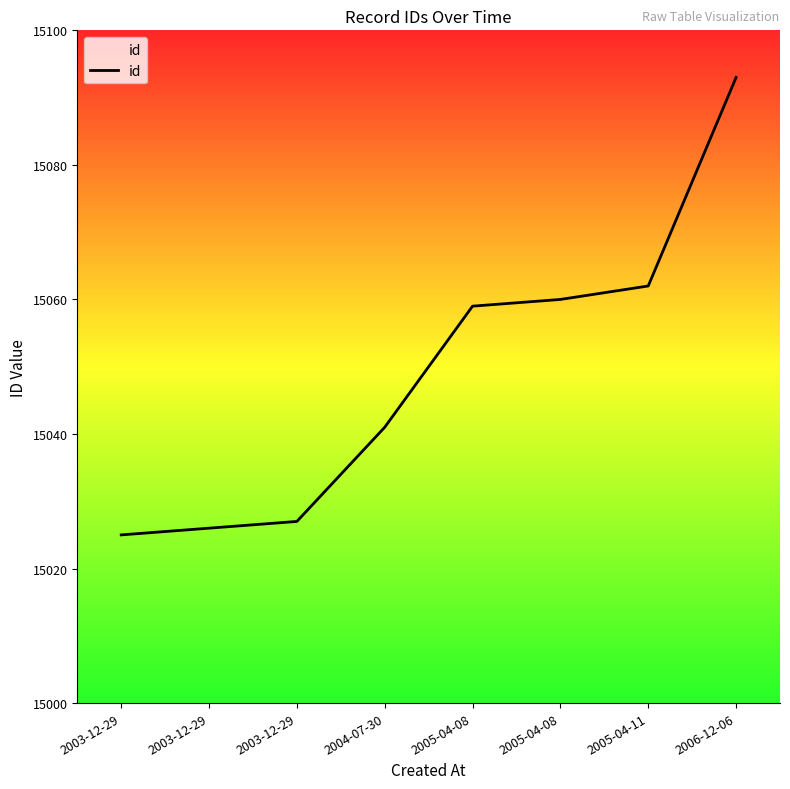

What is the change in value from 2003-12-29 to 2005-04-08?

+34